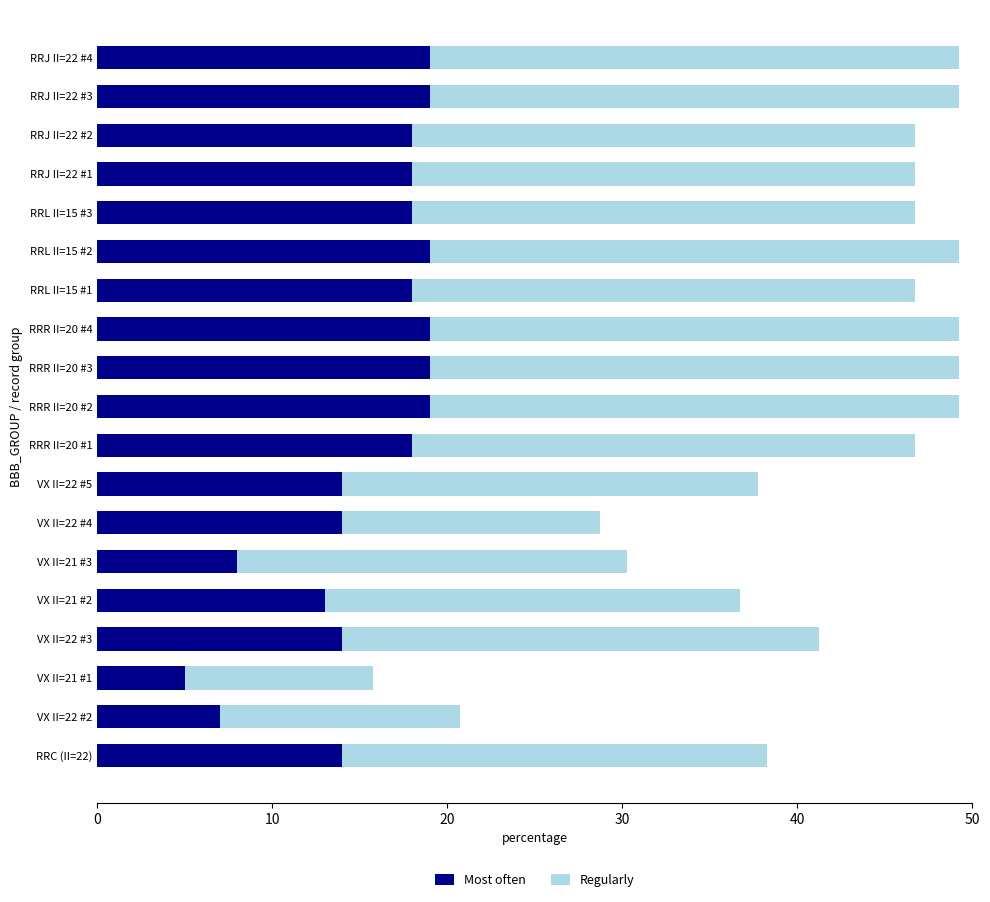

What is the sum of the Most often values at RRR II=20 #4 and RRL II=15 #3?

37.0